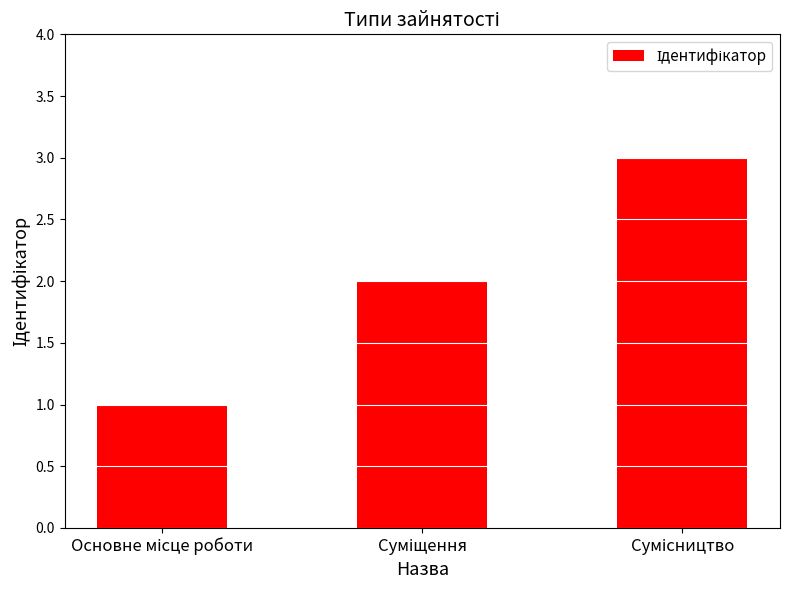

What is the sum of all values?

6